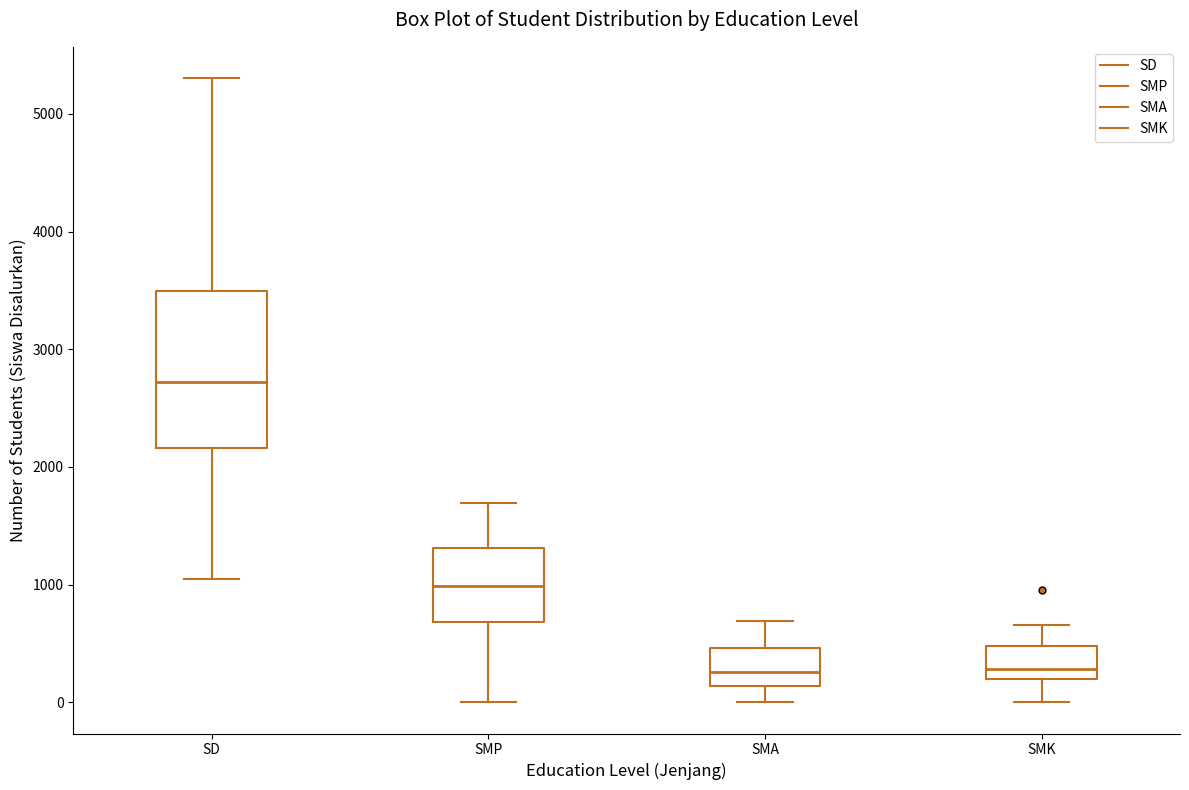

Where does the median line of the box for SD sit on the y-axis? The values are not printed on the chart, so give them approximately, as read against the axis.

2700